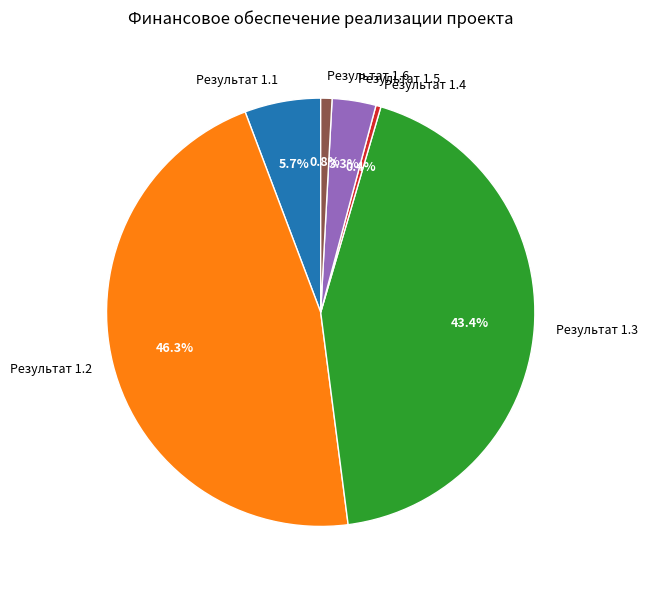

How many segments does this pie chart have?

6